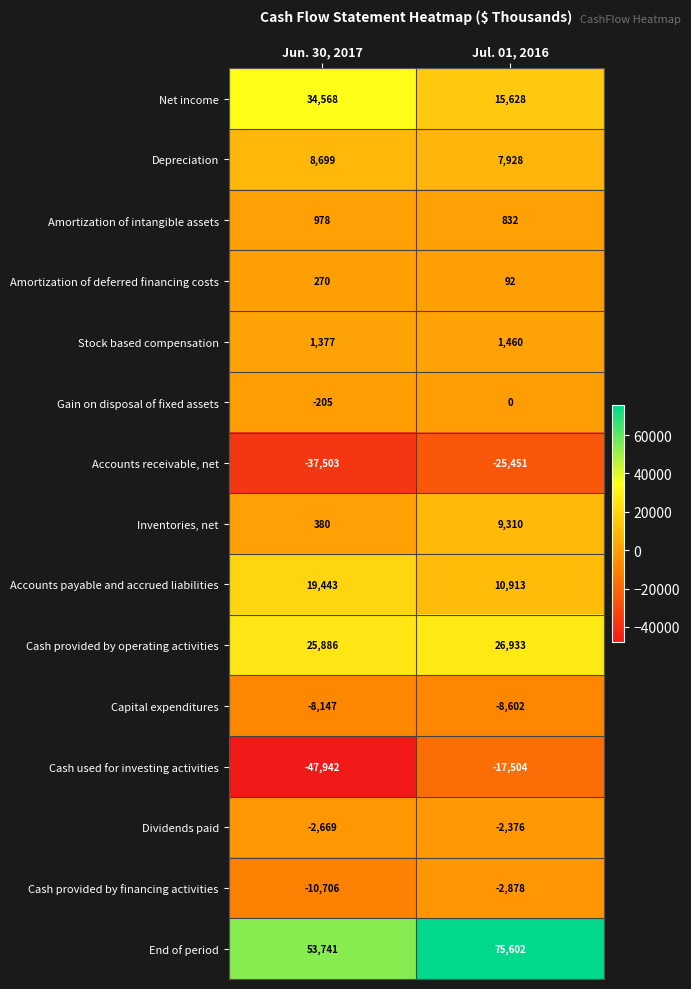

What is the maximum value shown in the chart?

75602